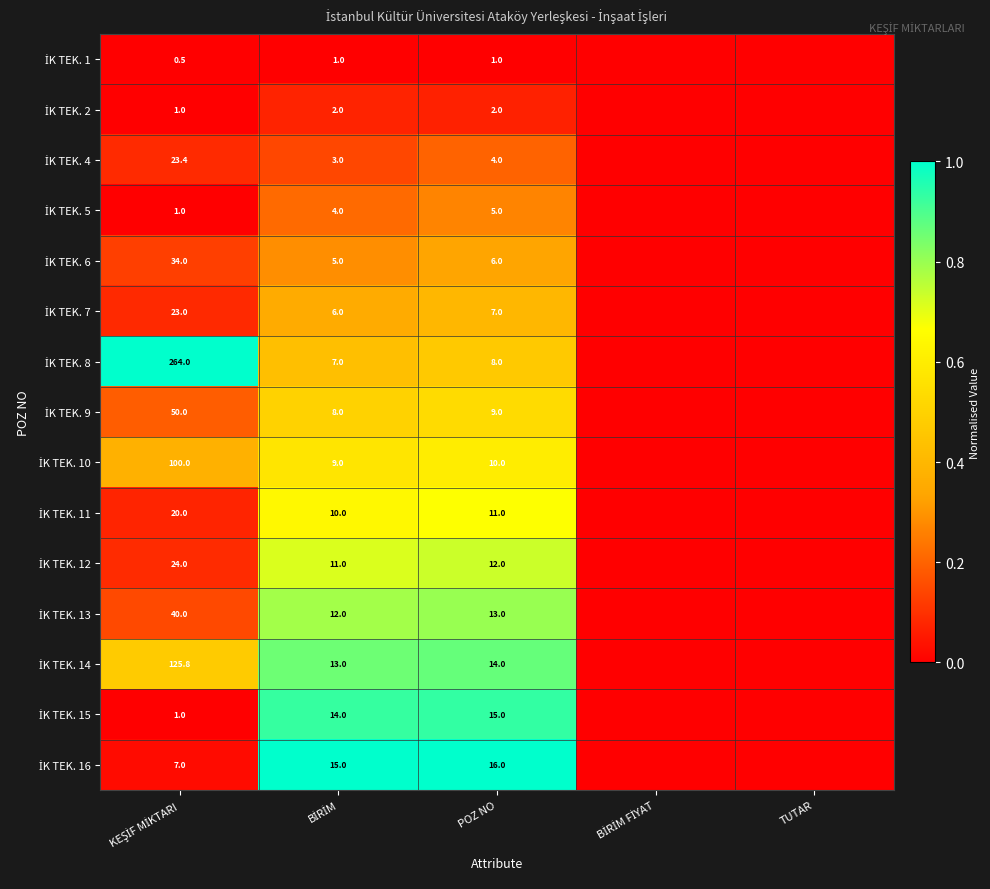

How many values in the İK TEK. 9 series exceed 0?

3